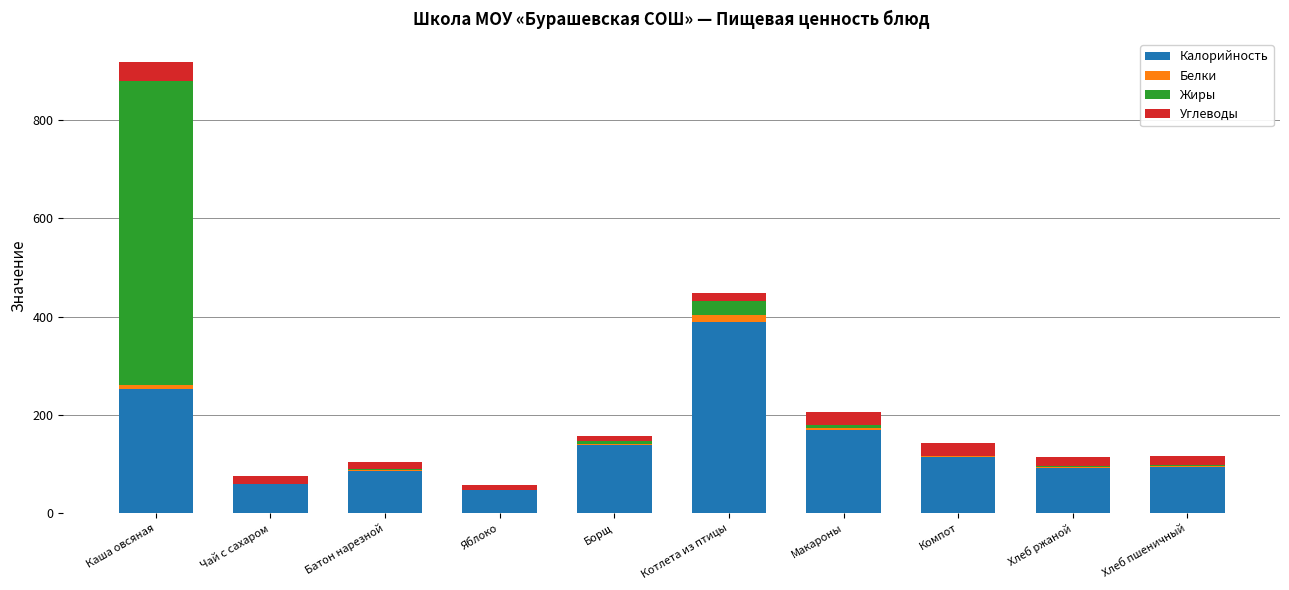

True or false: Калорийность has a value of 138.8 at Борщ.

True